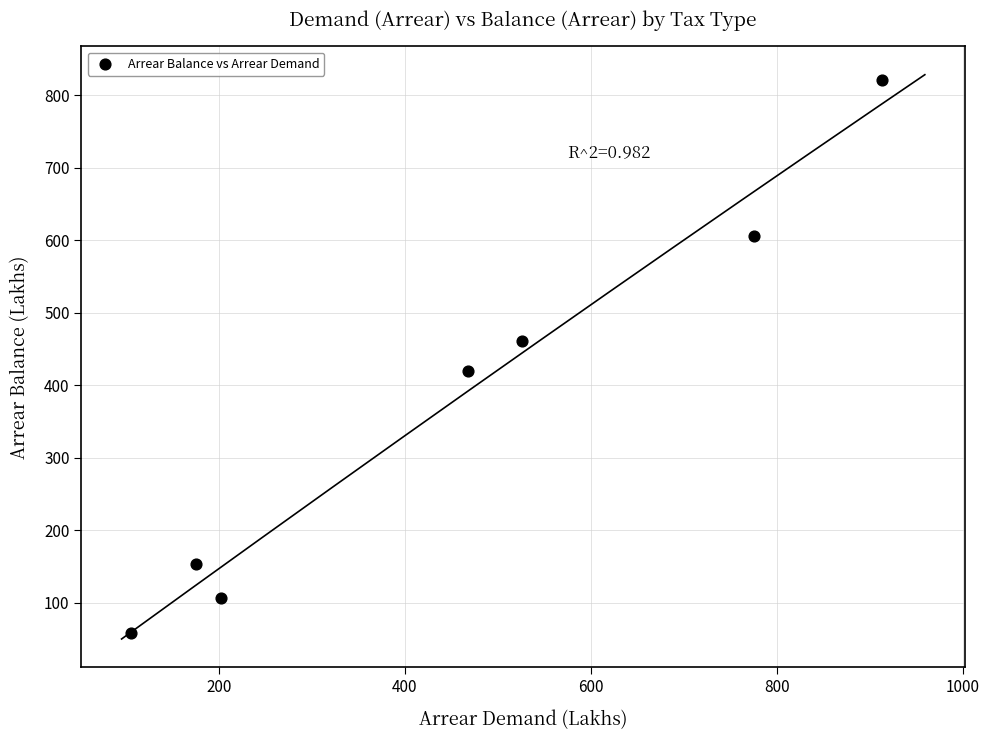

What is the average X value?

452.3